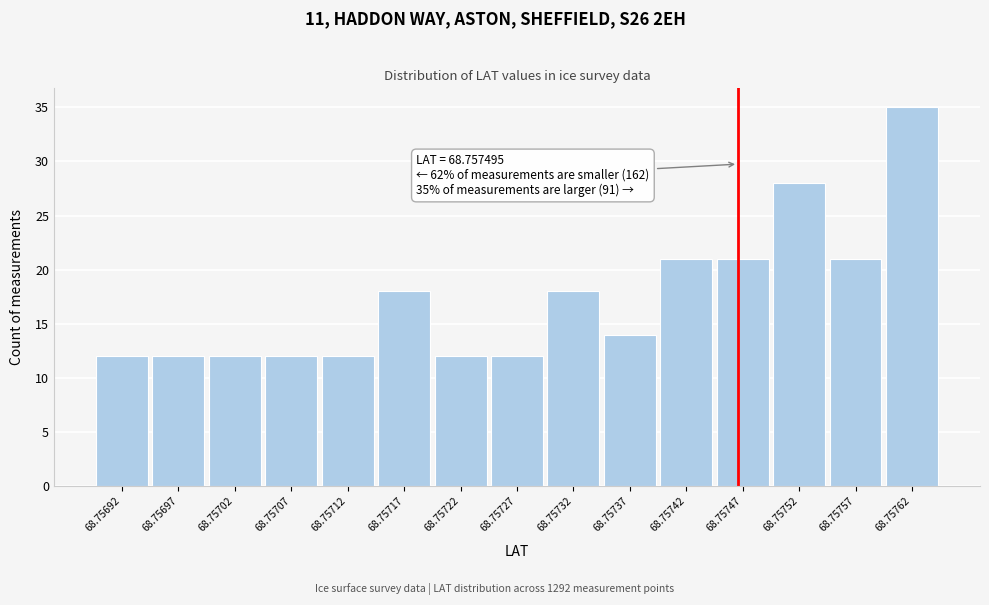

Reading left to right, list all the values displayed in this chart.

12	12	12	12	12	18	12	12	18	14	21	21	28	21	35